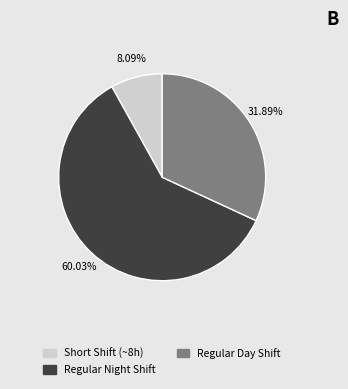

Rank the categories by value from lowest to highest.

Short Shift (~8h), Regular Day Shift, Regular Night Shift